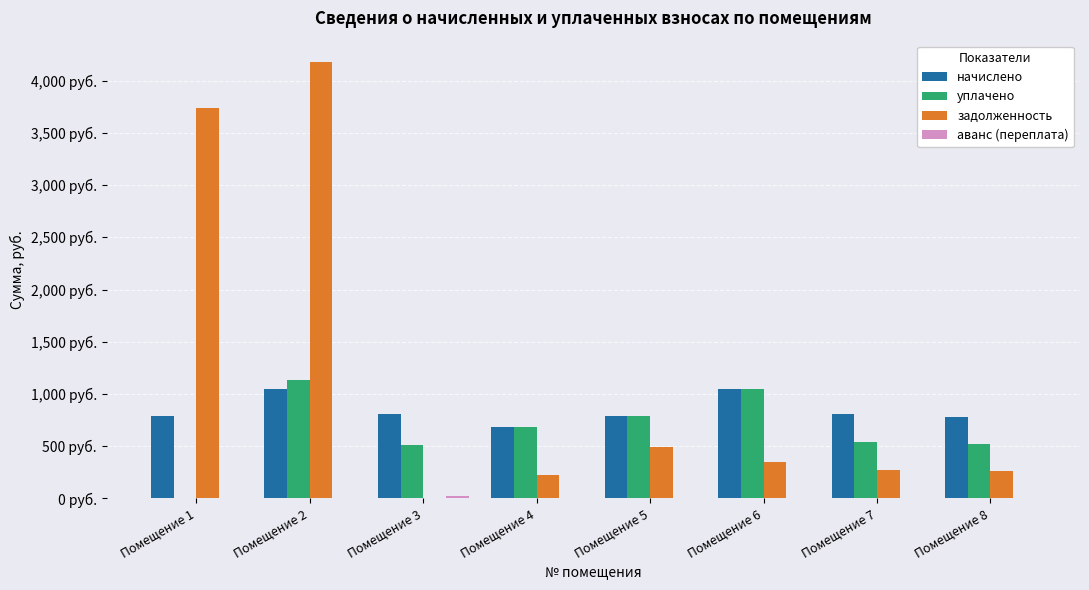

Are the bars grouped side by side (vs. stacked)?

Yes